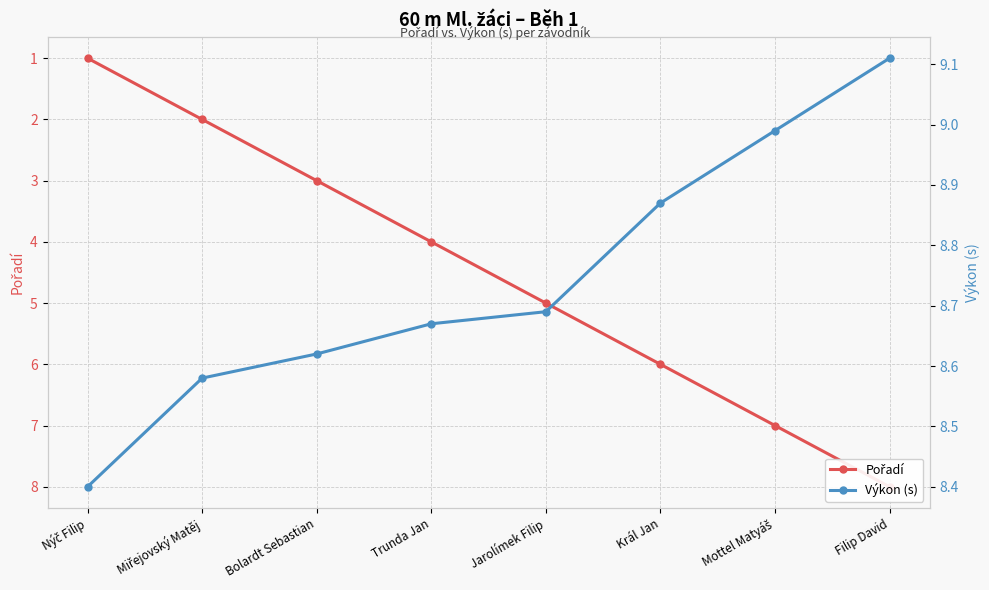

What is the minimum value shown in the chart?

1.0